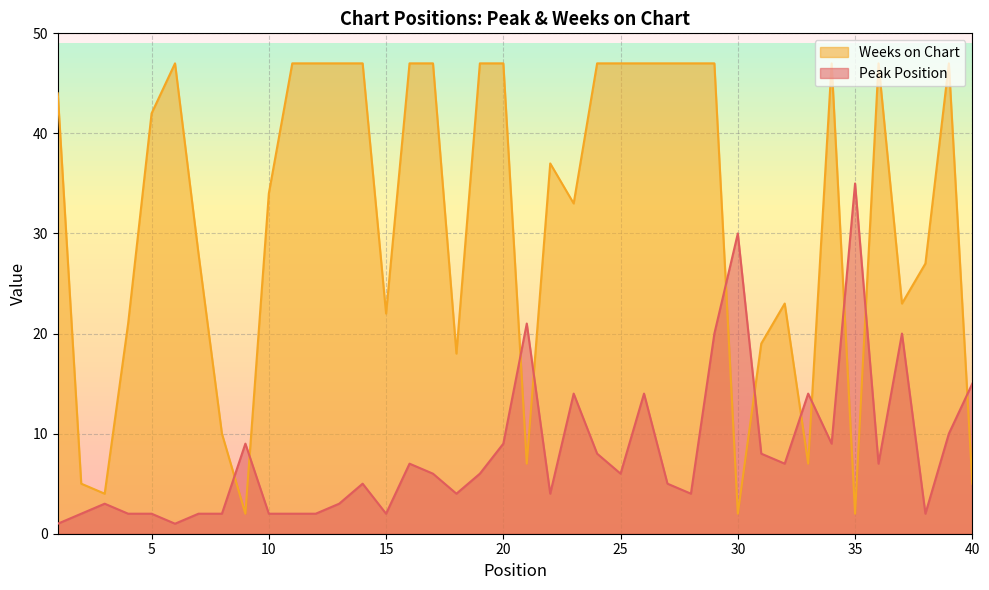

How many lines are shown in the chart?

2